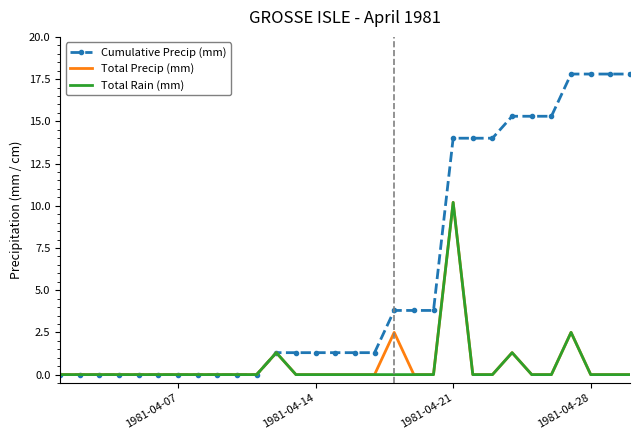

What is the greatest value displayed?

17.8